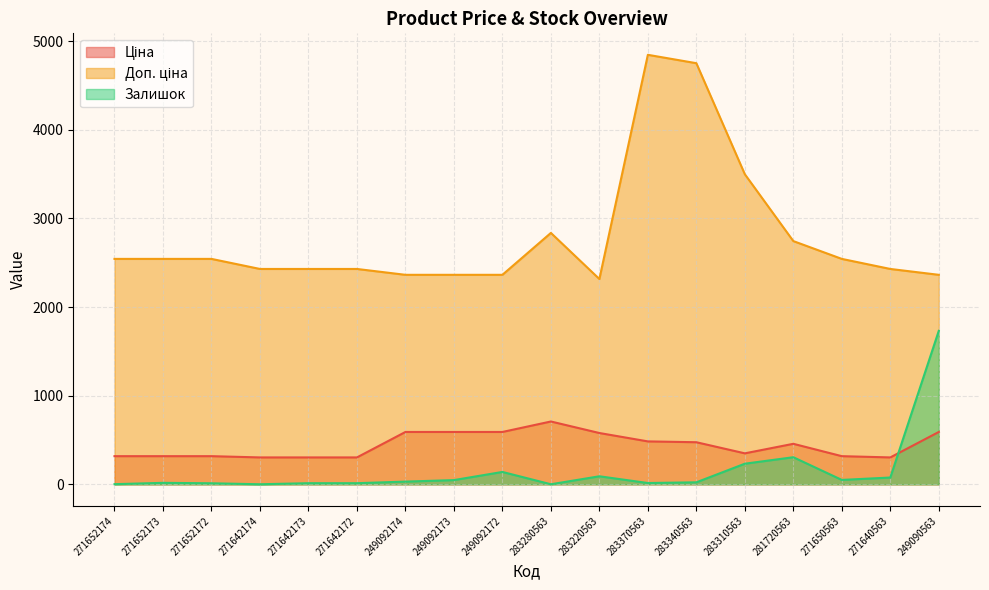

Count the number of categories in the chart.

18